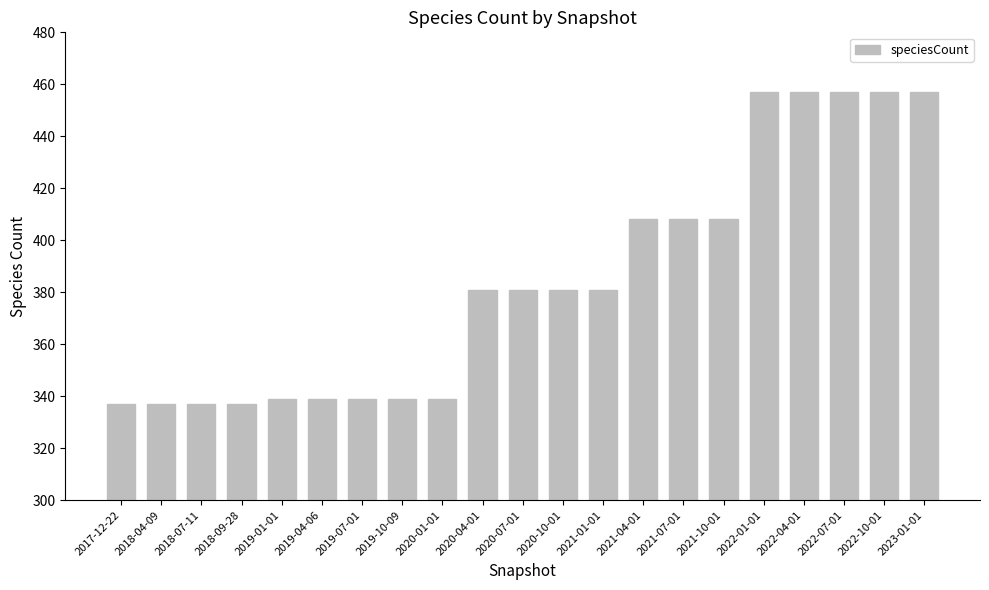

Reading left to right, transcribe all the data shown in this chart.

337	337	337	337	339	339	339	339	339	381	381	381	381	408	408	408	457	457	457	457	457